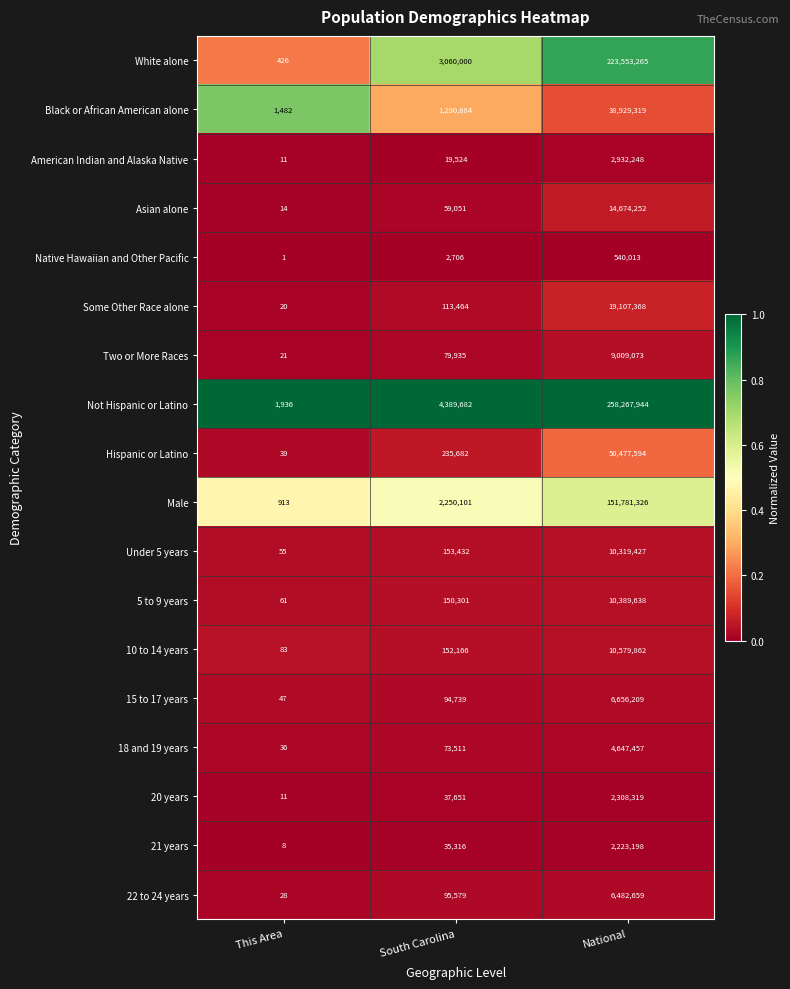

Which series has the largest total across all categories?

Not Hispanic or Latino